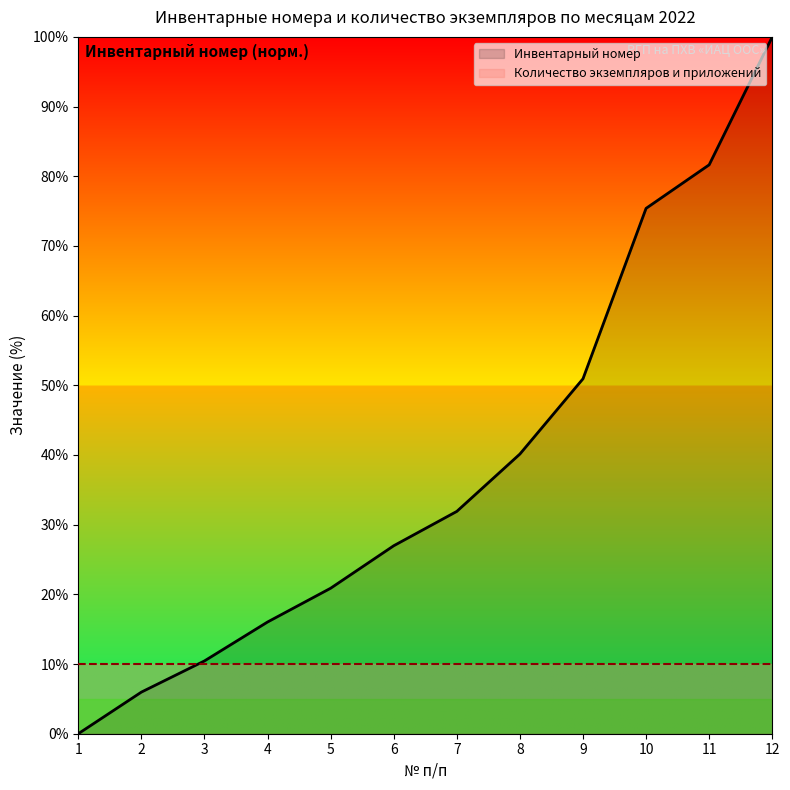

The value at 4 is 6.9. True or false?

False